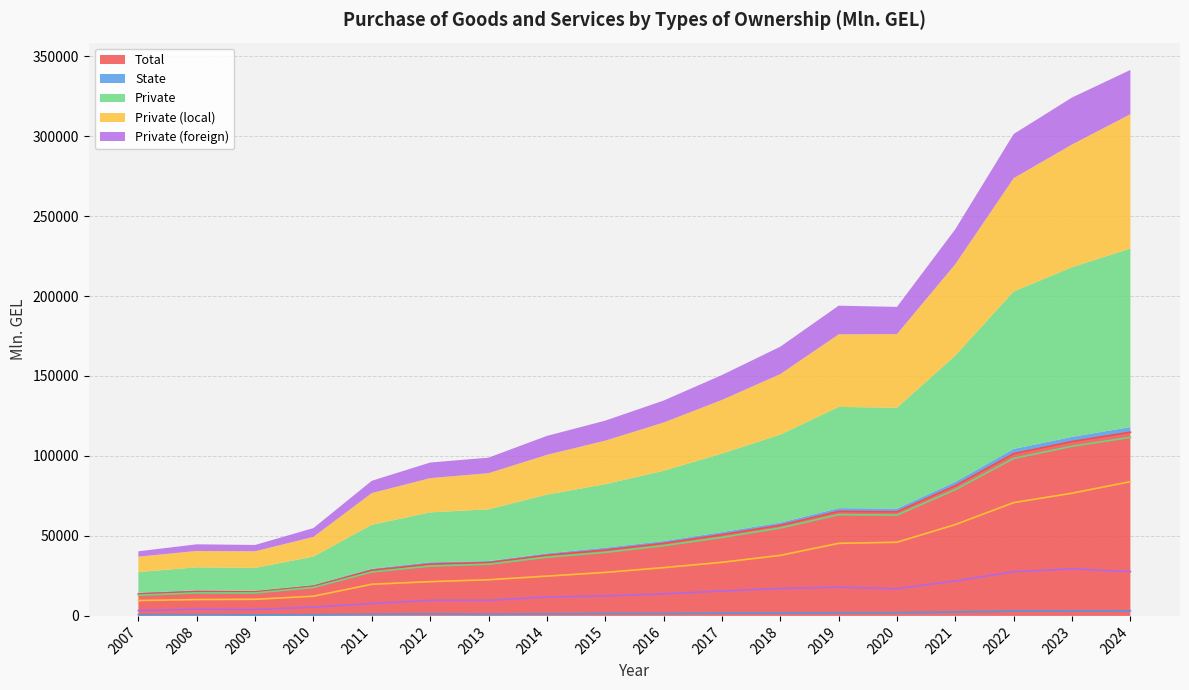

Reading left to right, list all the values displayed in this chart.

Total: 2007=13723.4	2008=15184.9	2009=15003.9	2010=18545.8	2011=28502.5	2012=32357.0	2013=33316.2	2014=37906.4	2015=41185.0	2016=45350.9	2017=50756.0	2018=56662.4	2019=65330.9	2020=65082.3	2021=81404.9	2022=101426.8	2023=109013.7	2024=114856.3
State: 2007=786.7	2008=787.6	2009=656.1	2010=728.6	2011=1025.0	2012=1186.8	2013=1001.3	2014=1186.6	2015=1487.1	2016=1428.0	2017=1671.4	2018=1675.2	2019=2037.5	2020=2040.2	2021=2417.0	2022=2979.8	2023=2935.7	2024=3204.3
Private: 2007=12936.8	2008=14397.2	2009=14347.8	2010=17817.2	2011=27477.6	2012=31170.2	2013=32314.9	2014=36719.7	2015=39697.9	2016=43922.9	2017=49084.7	2018=54987.2	2019=63293.4	2020=63042.1	2021=78987.9	2022=98447.0	2023=106078.0	2024=111652.1
Private (local): 2007=9600.5	2008=10227.1	2009=10390.5	2010=12308.4	2011=19784.1	2012=21424.3	2013=22598.1	2014=24864.5	2015=27197.8	2016=30182.7	2017=33505.7	2018=37847.1	2019=45364.3	2020=46057.3	2021=57104.7	2022=70836.4	2023=76711.1	2024=83946.5
Private (foreign): 2007=3336.3	2008=4170.1	2009=3957.3	2010=5508.9	2011=7693.5	2012=9745.9	2013=9716.8	2014=11855.2	2015=12500.1	2016=13740.2	2017=15579.0	2018=17140.1	2019=17929.0	2020=16984.8	2021=21883.2	2022=27610.7	2023=29366.9	2024=27705.5